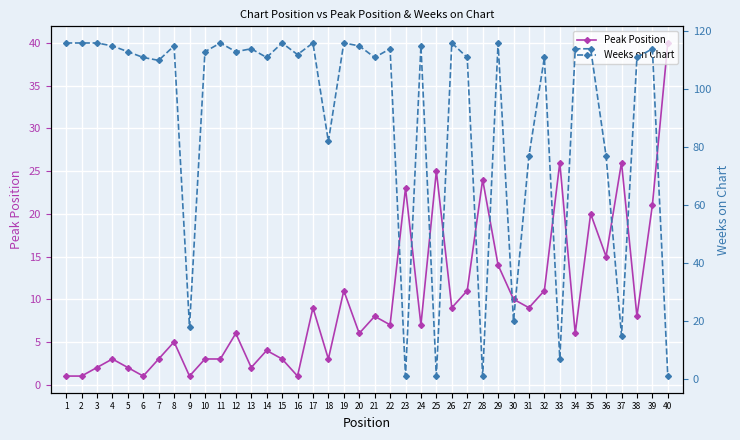

What is the difference between the maximum and minimum values in the Peak Position series?

39